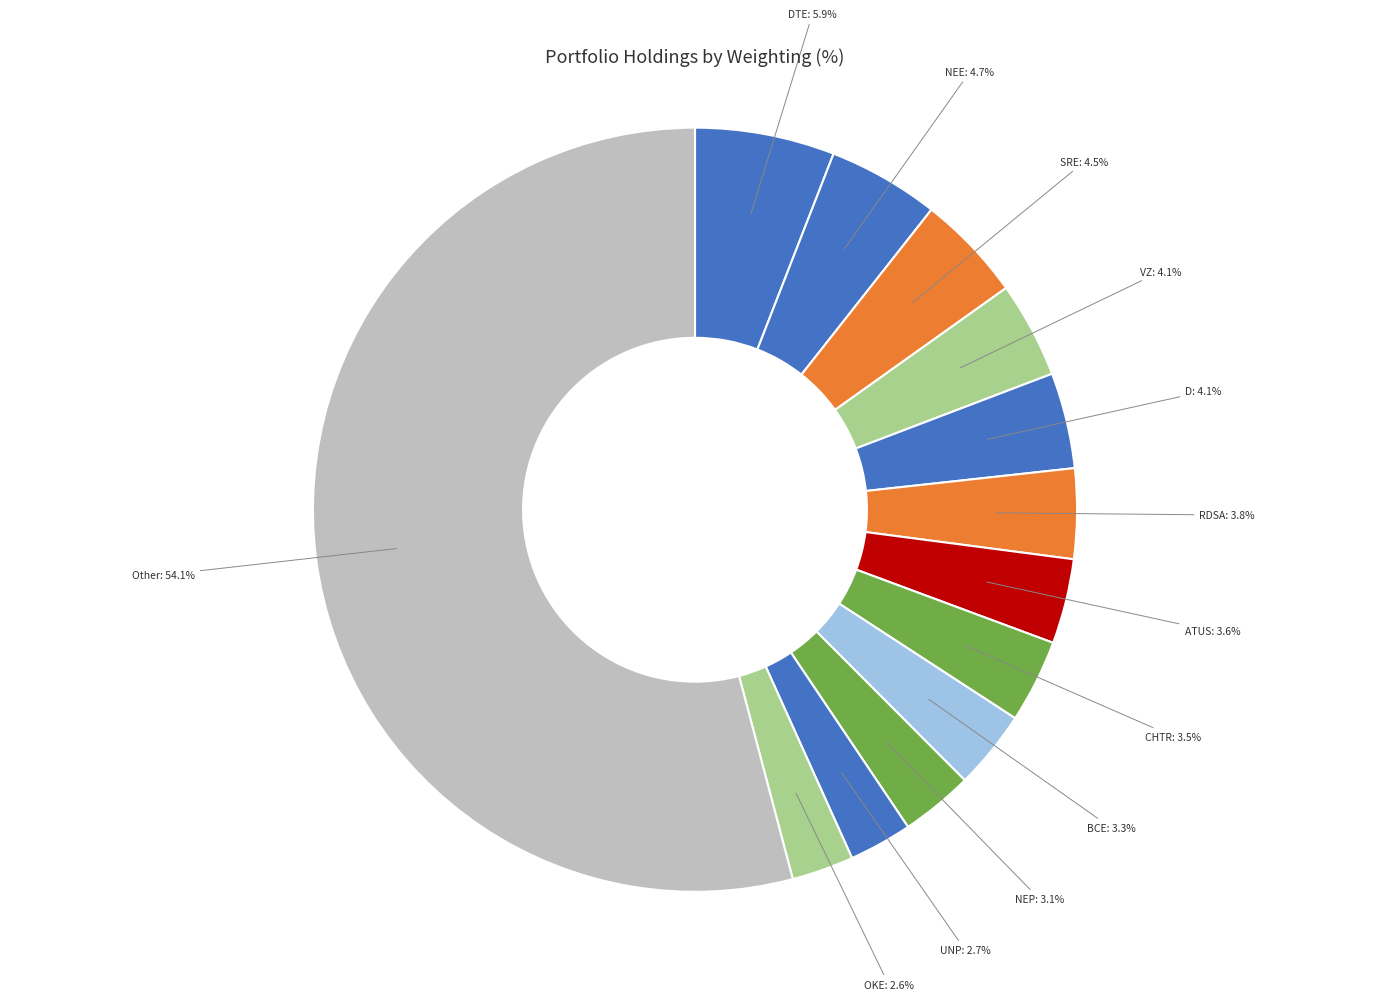

Which has a higher value, VZ: 4.1% or NEP: 3.1%?

VZ: 4.1%